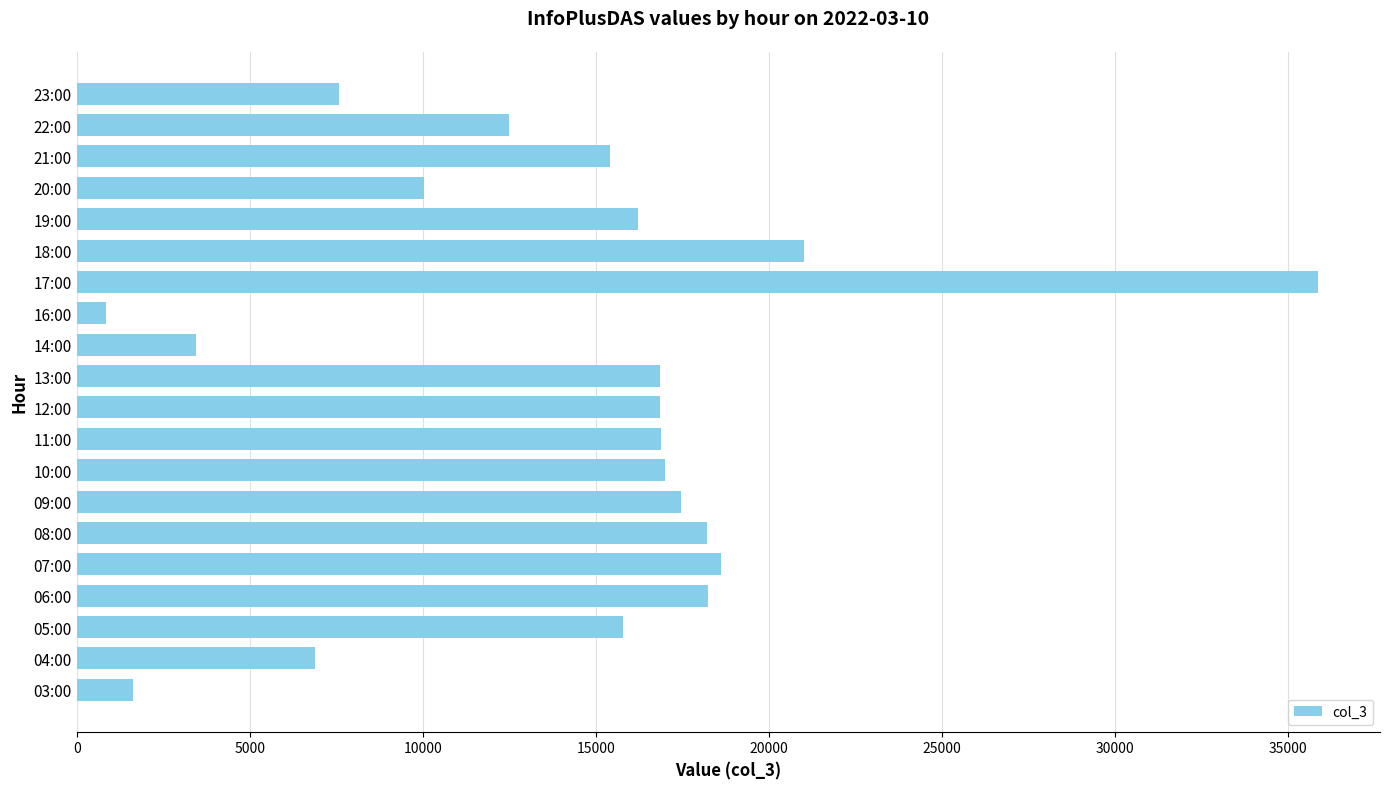

Read the value at 20:00.

10031